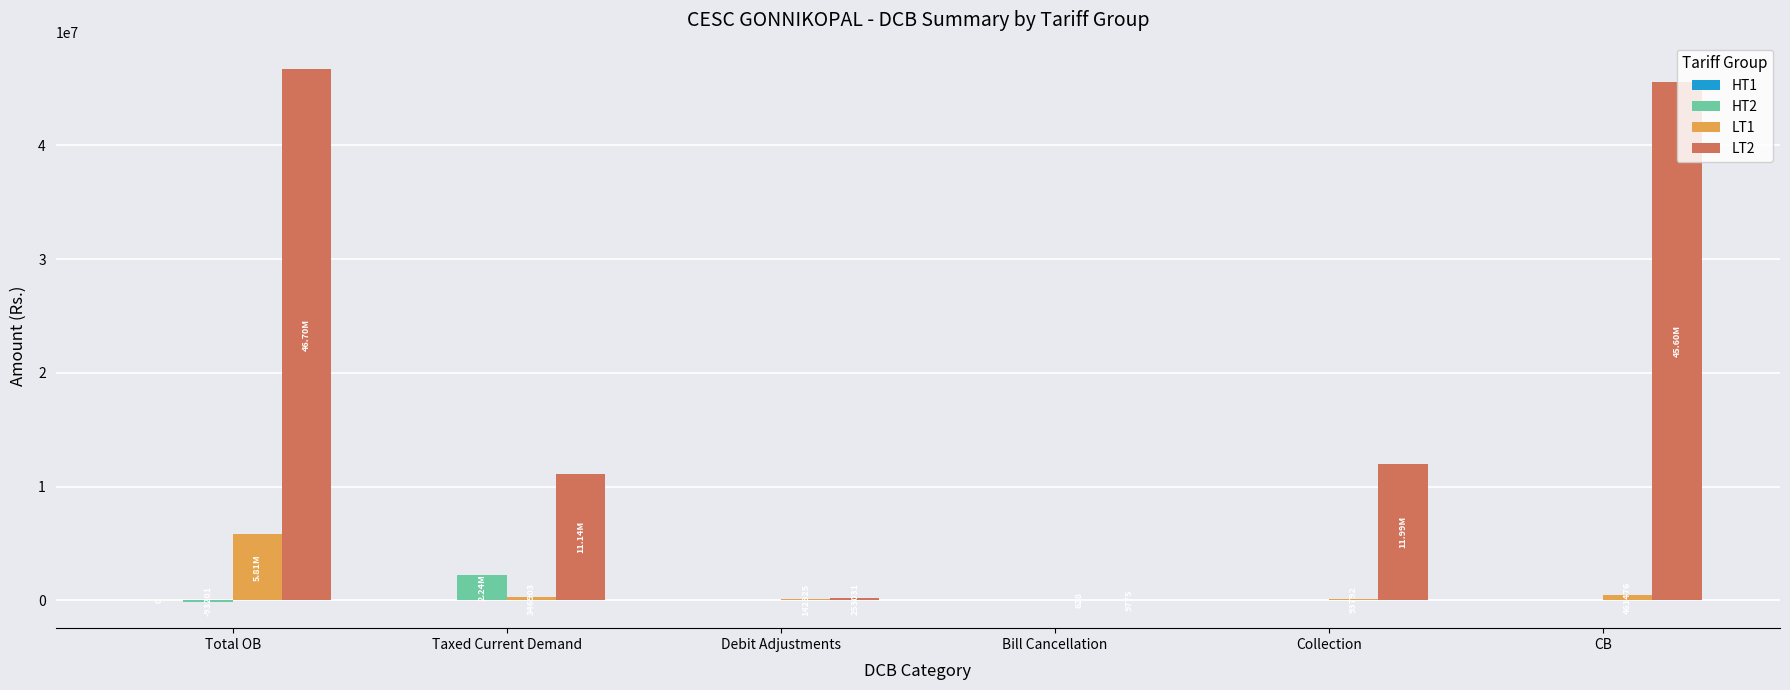

What is the average value of the LT2 series?

19282309.9